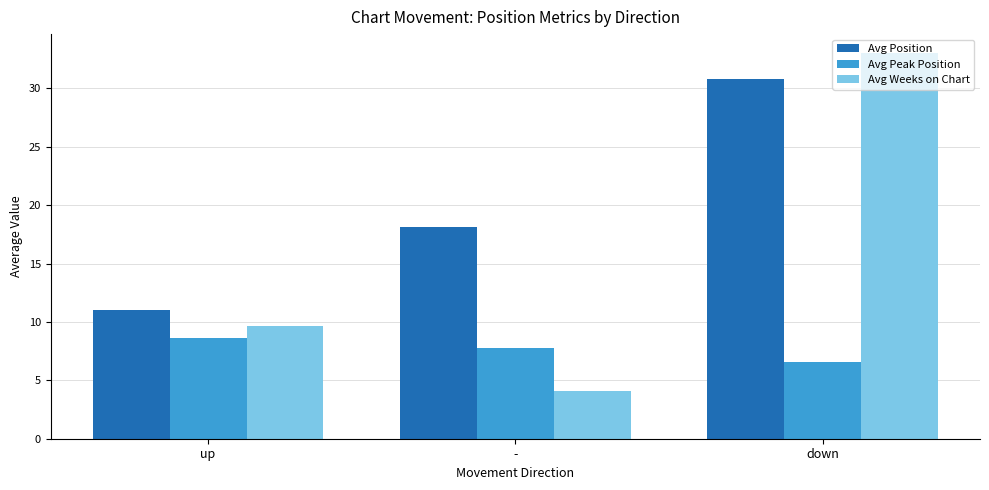

At which category is the sum across all series the highest?

down